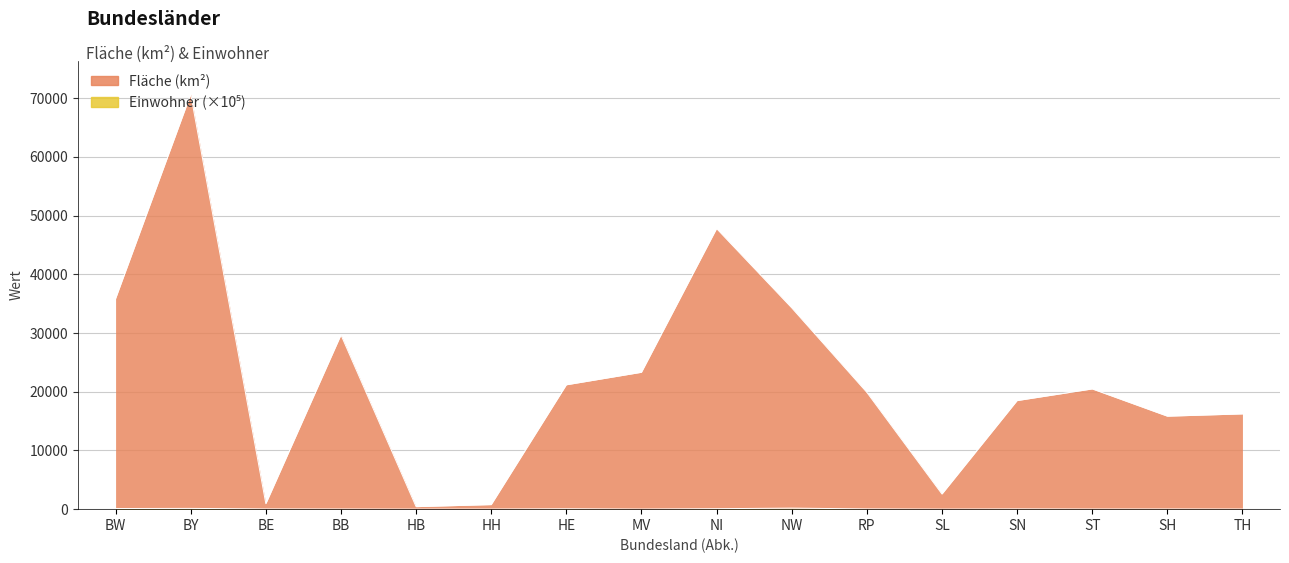

Which category has the highest value in the Fläche (km²) series?

BY